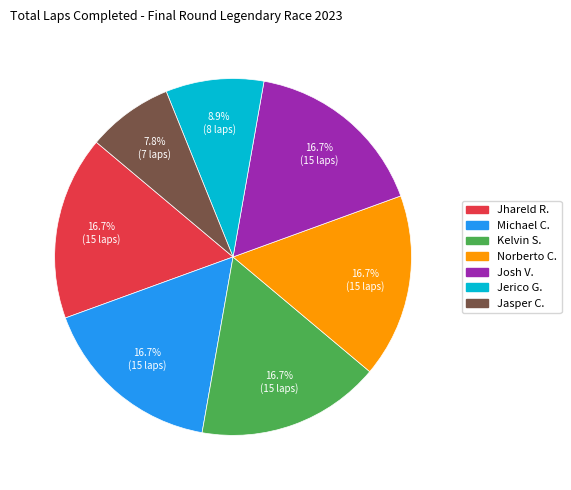

Does any single category account for the majority?

No